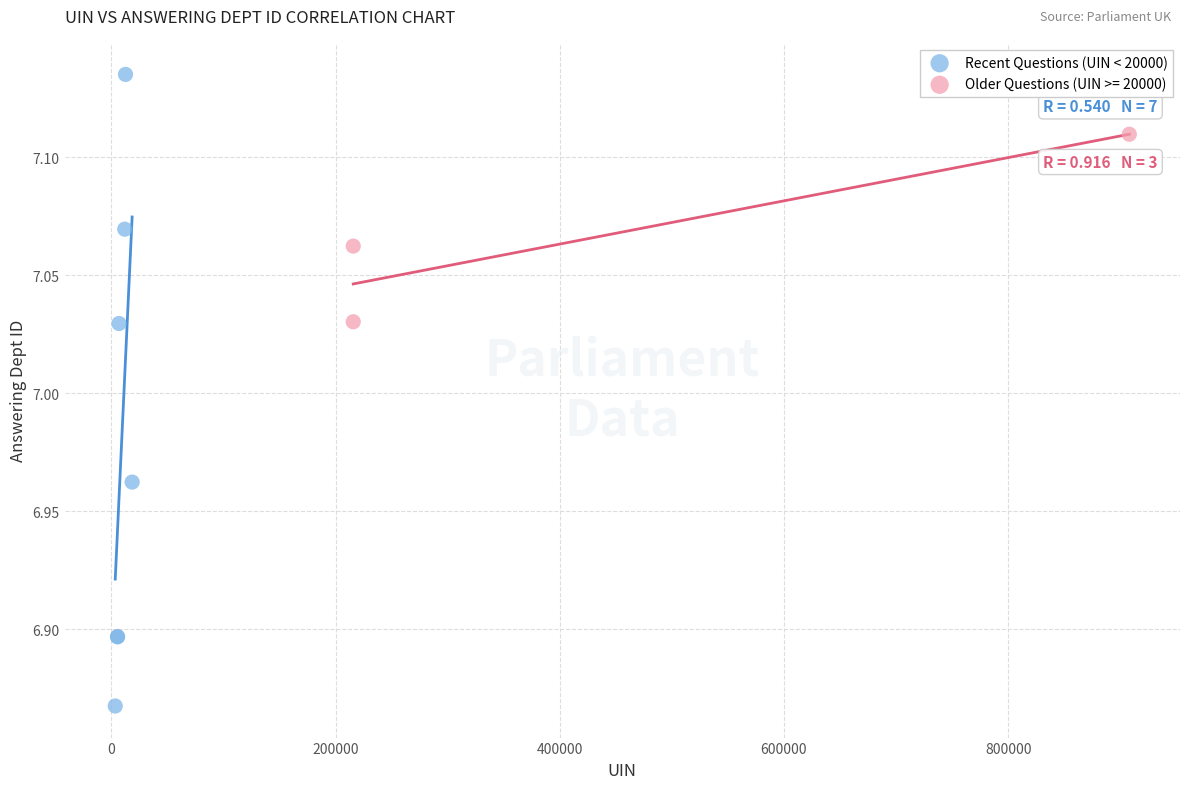

Which series has the widest spread of Y values?

Recent Questions (UIN < 20000)